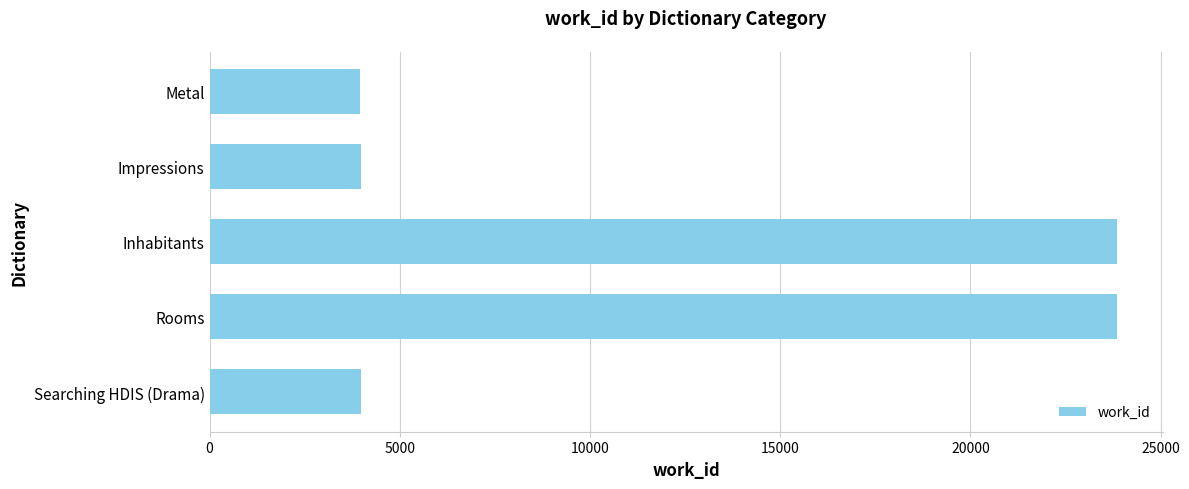

What is the label of the 4th bar from the bottom?

Impressions